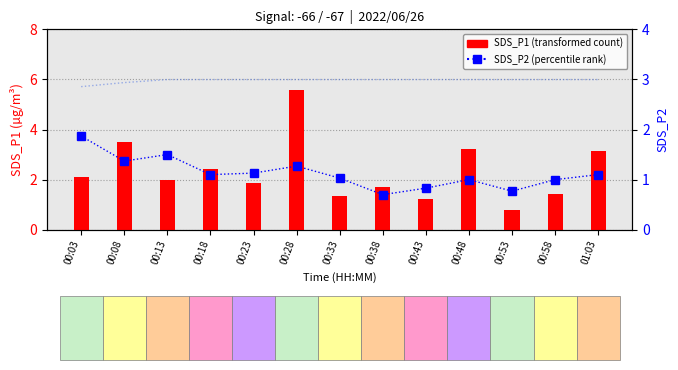

How many distinct data groups are displayed?

3